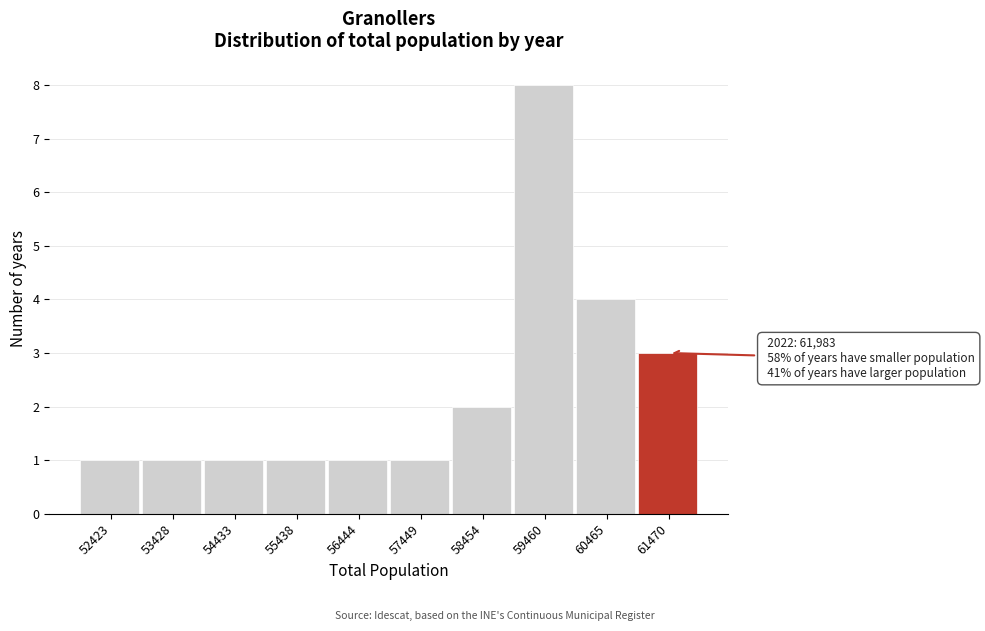

Reading left to right, what are all the values shown in this chart?

52423=1	53428=1	54433=1	55438=1	56444=1	57449=1	58454=2	59460=8	60465=4	61470=3